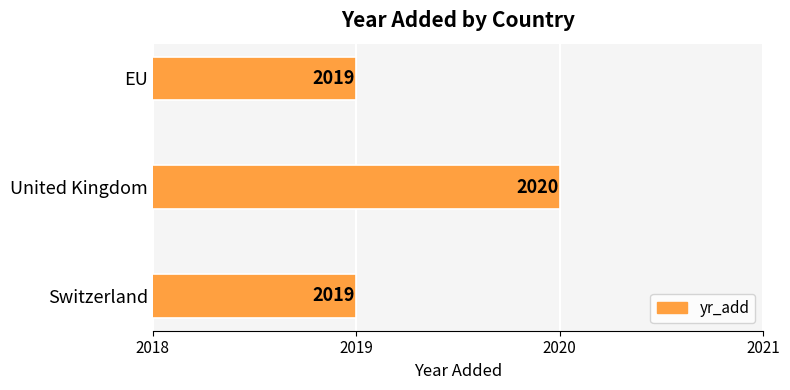

What is the sum of all values?

6058